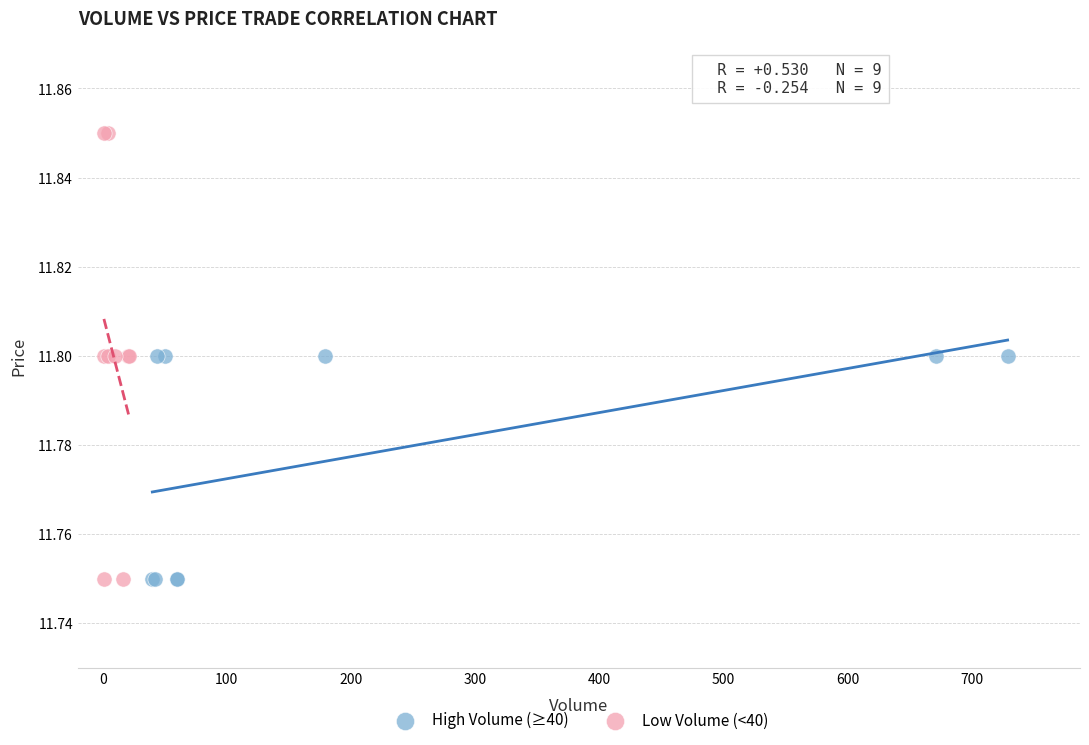

Which series contains the highest Y value?

Low Volume (<40)